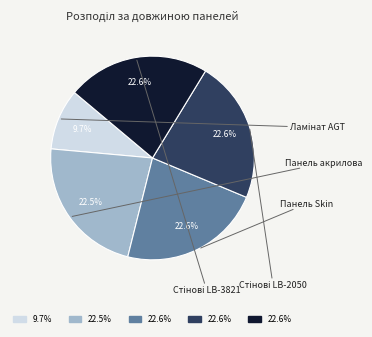

Is there a majority slice in this chart?

No